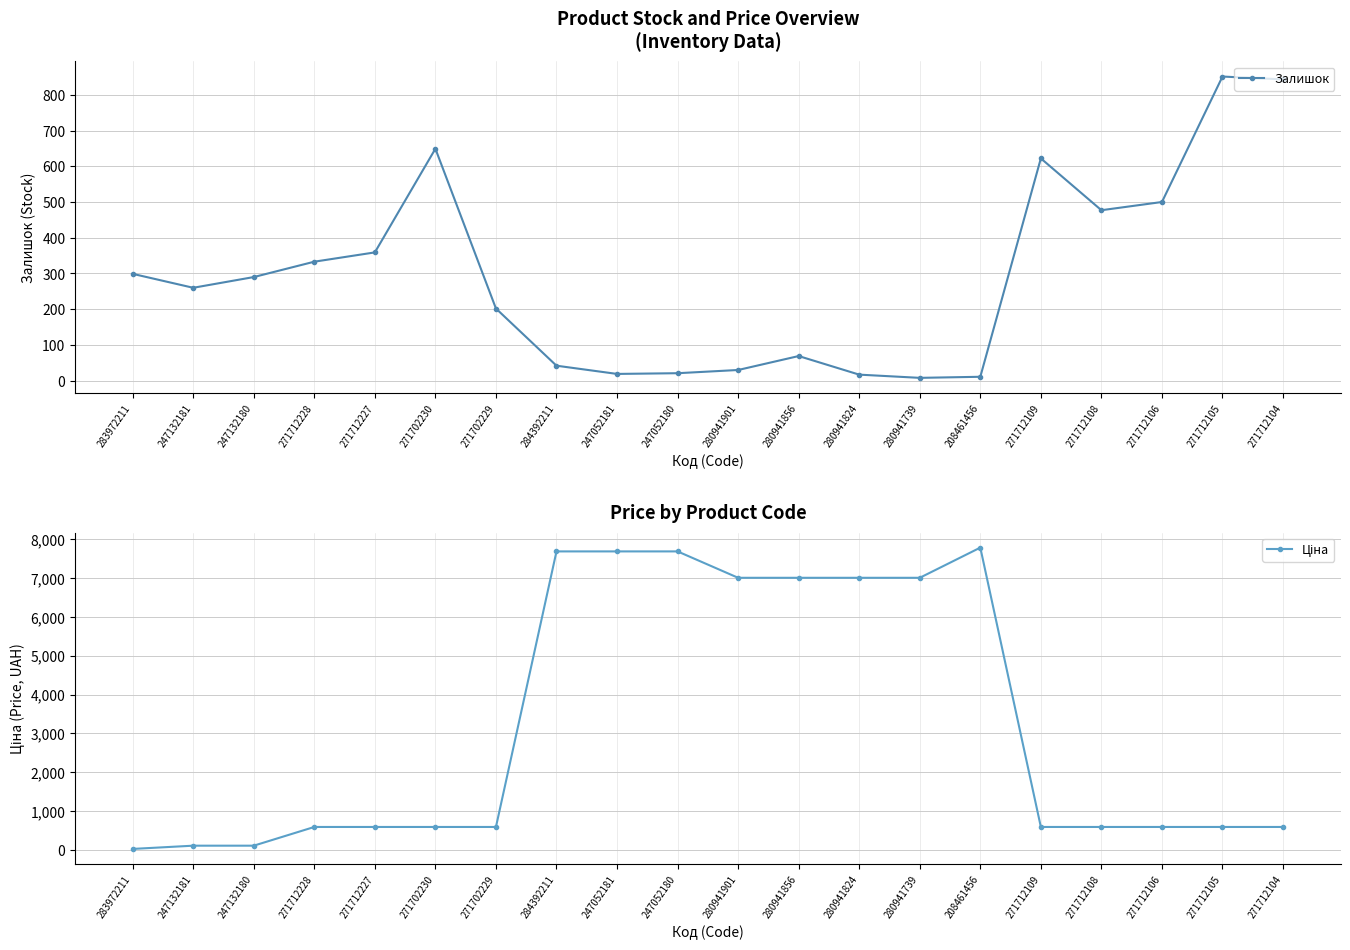

Which has a higher value, 284392211 or 271712104?

271712104